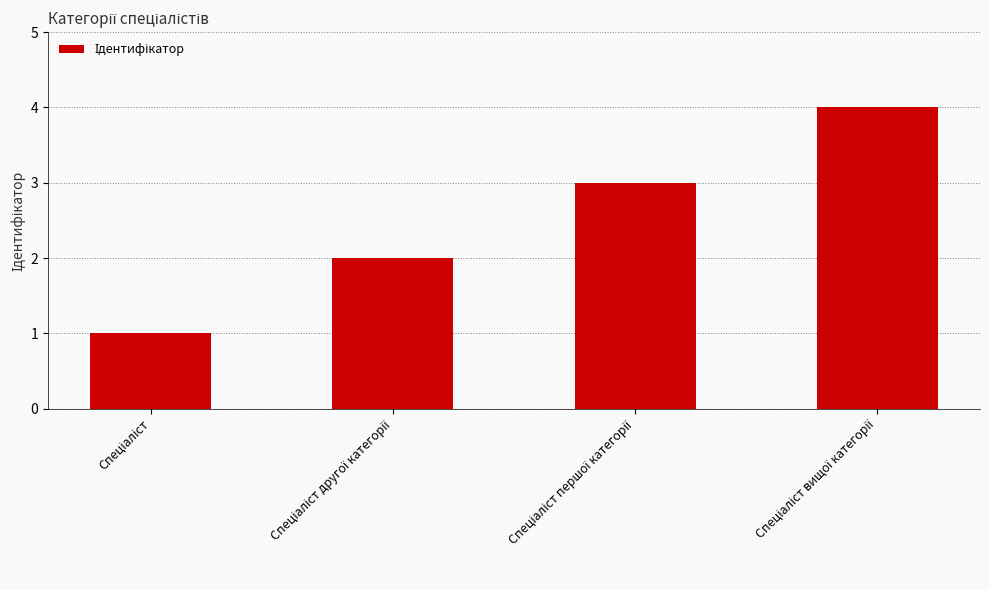

What is the difference between the maximum and minimum values?

3